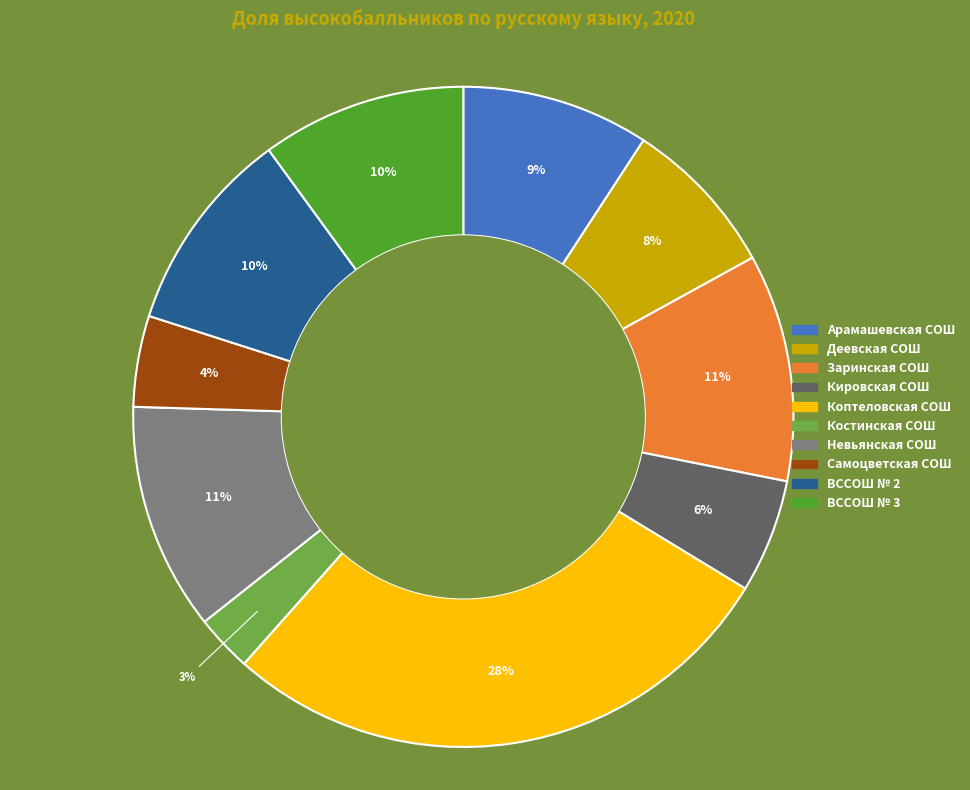

What is the ratio of the value at Заринская СОШ to the value at Арамашевская СОШ?

1.2